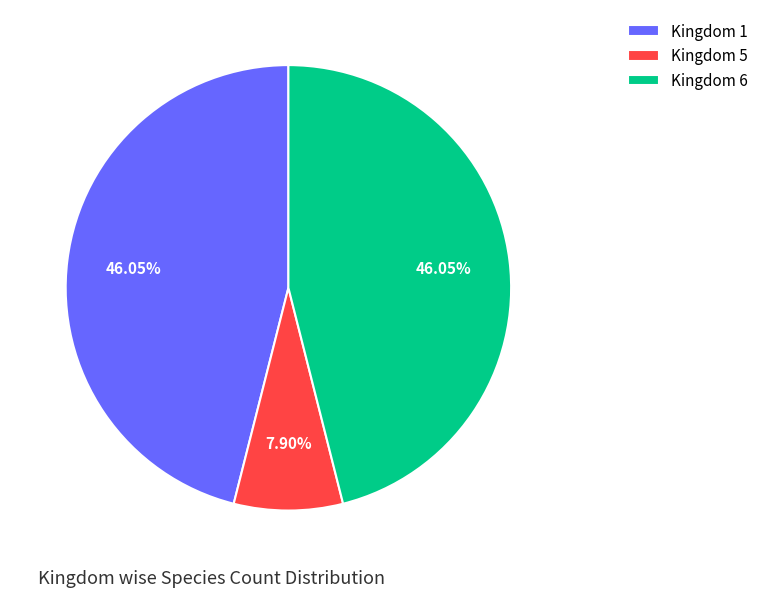

Which has a higher value, Kingdom 5 or Kingdom 1?

Kingdom 1